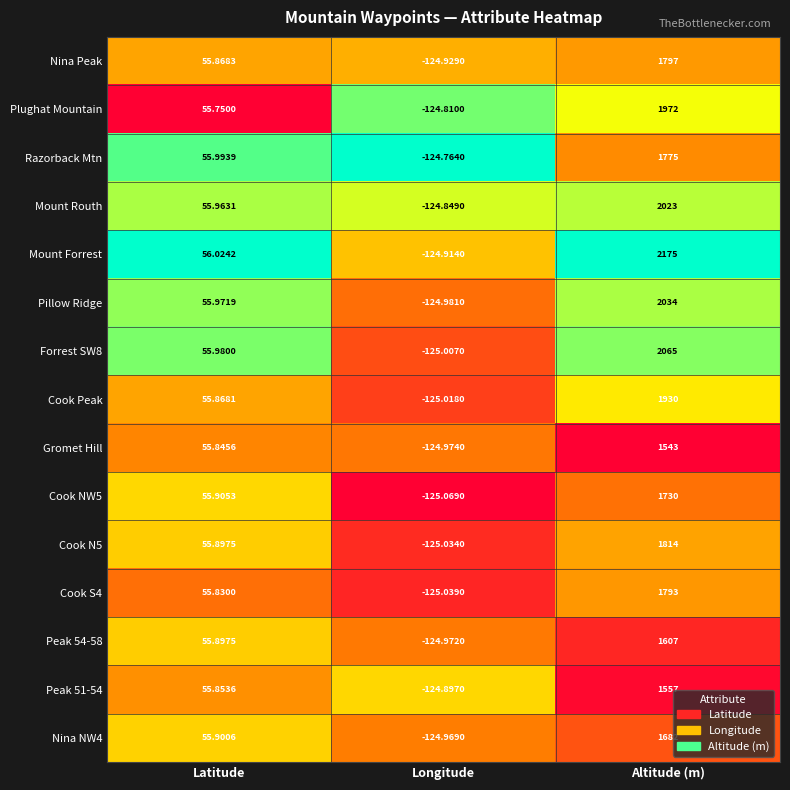

What is the total value across all series at Latitude?

838.5